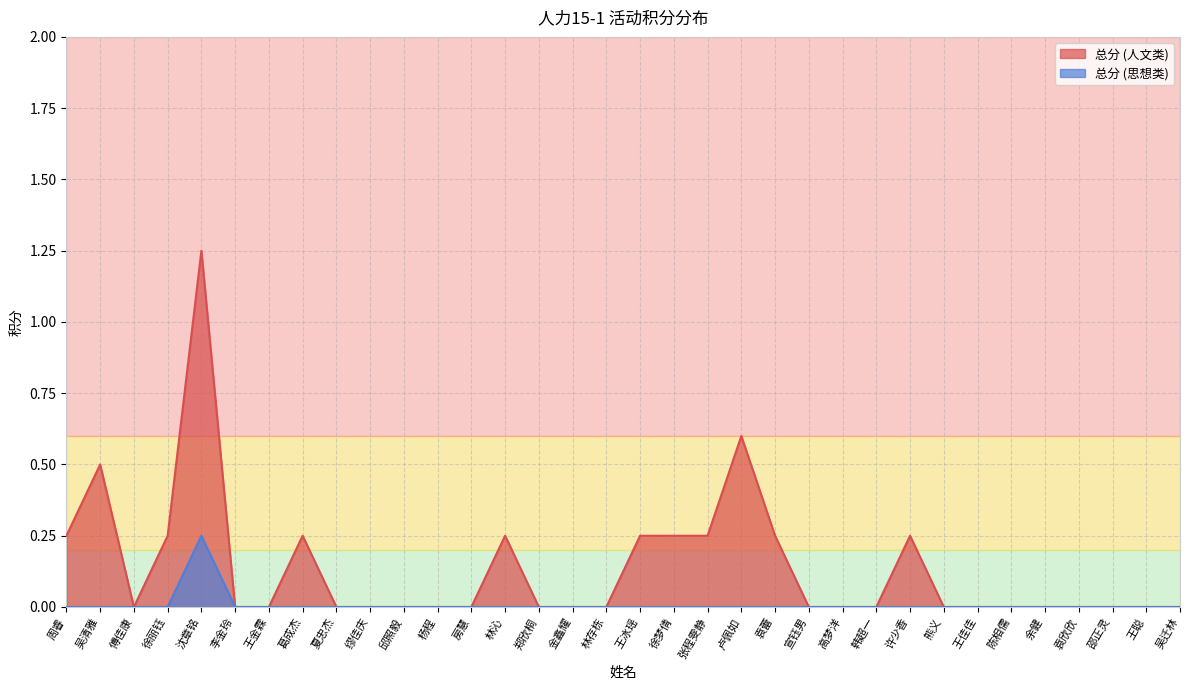

Which series has the widest spread of values?

总分 (人文类)